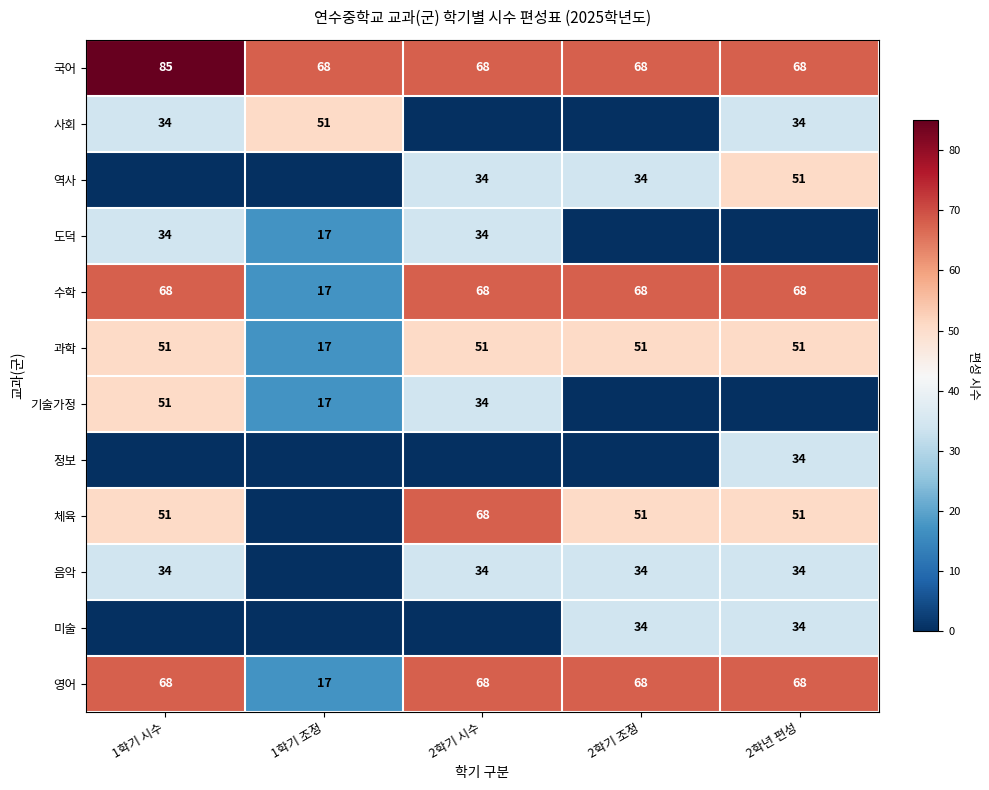

Is it true that 음악 equals 20 at 2학기 시수?

False